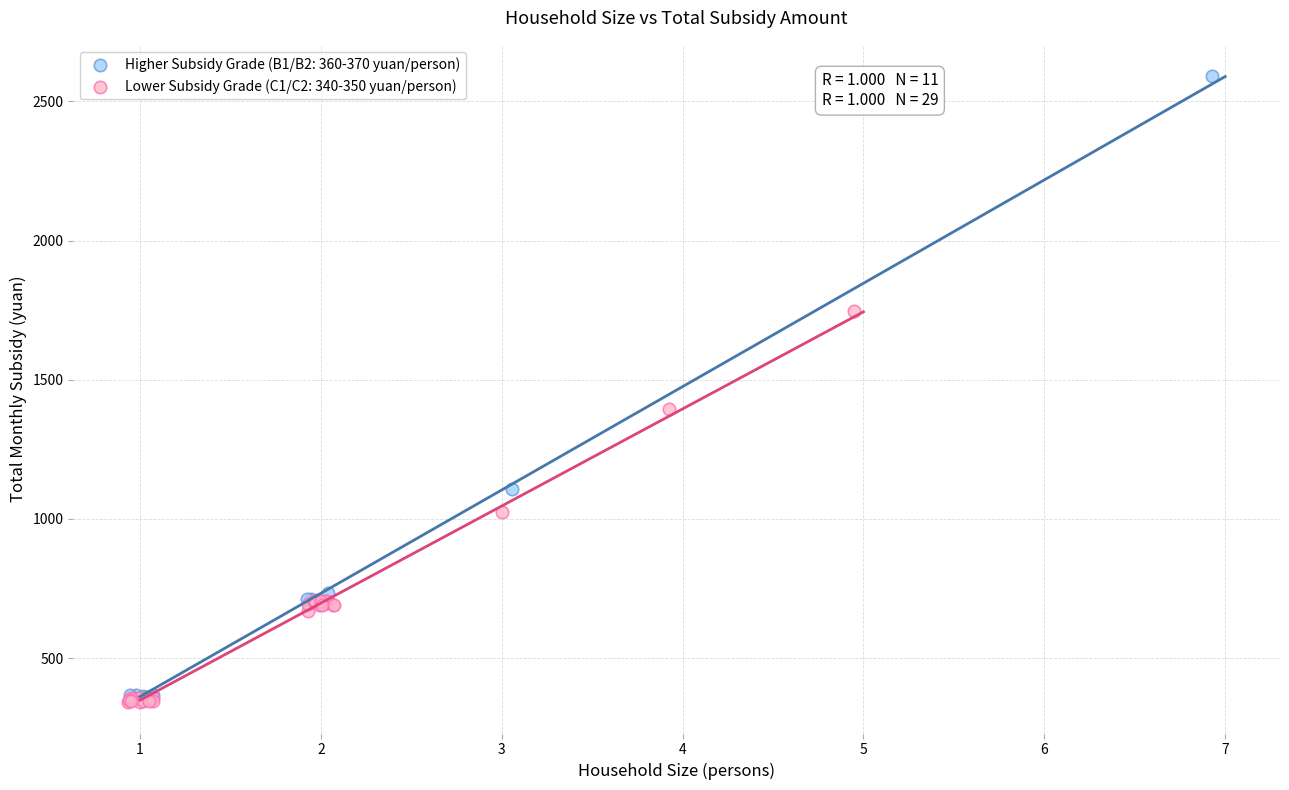

What are all the series names shown in the legend?

Higher Subsidy Grade (B1/B2: 360-370 yuan/person), Lower Subsidy Grade (C1/C2: 340-350 yuan/person)